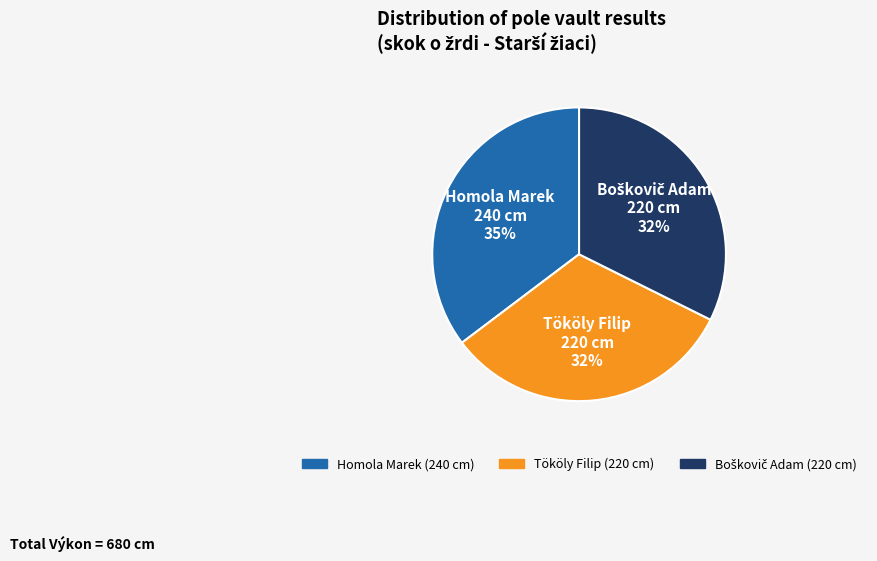

Which has a higher value, Tököly Filip or Homola Marek?

Homola Marek